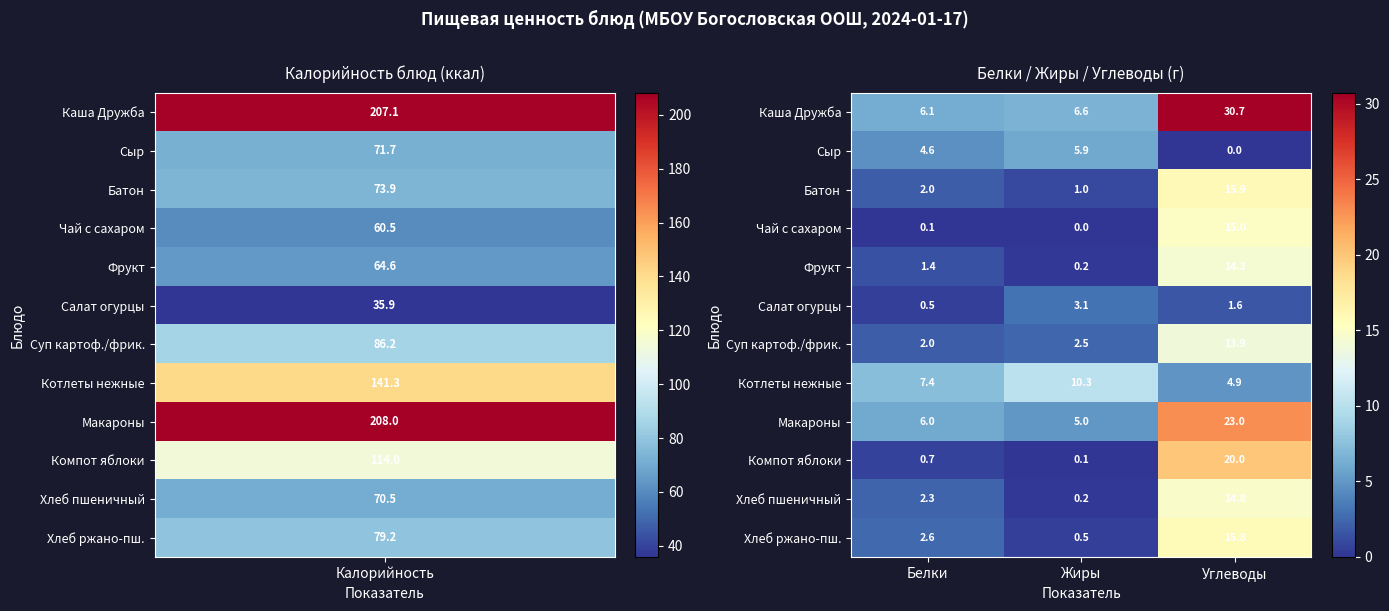

Which series has the widest spread of values?

Каша Дружба